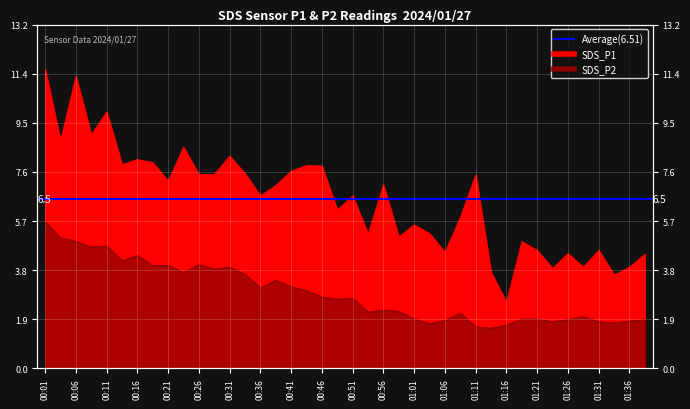

Is the value of SDS_P1 at 00:11 greater than the value of SDS_P2 at 00:54?

Yes